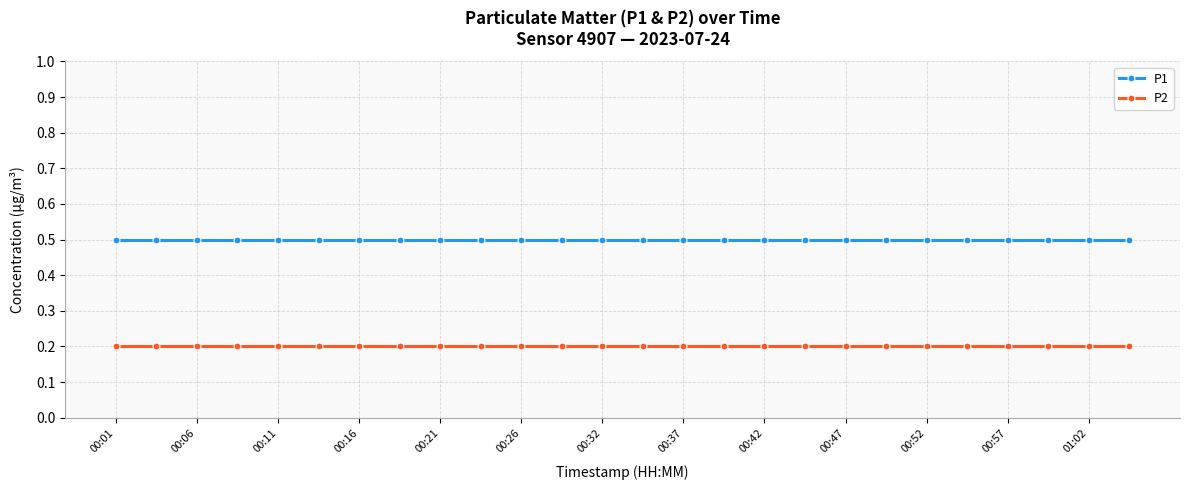

Which series has the largest total across all categories?

P1